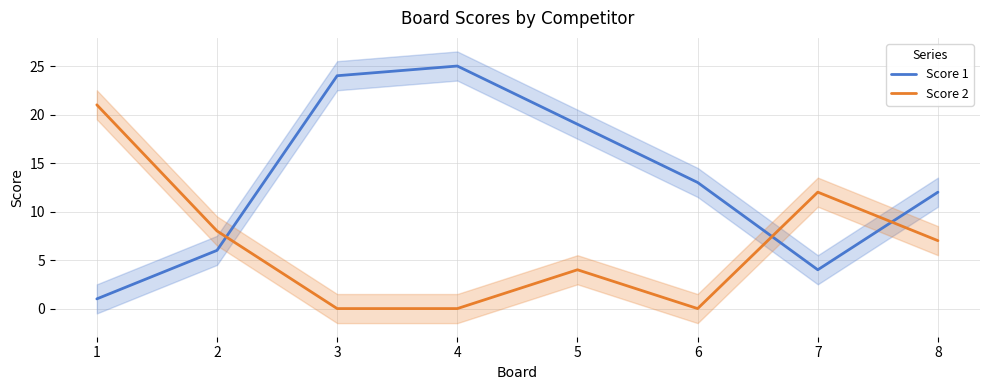

What is the difference between the maximum and minimum values in the Score 2 series?

21